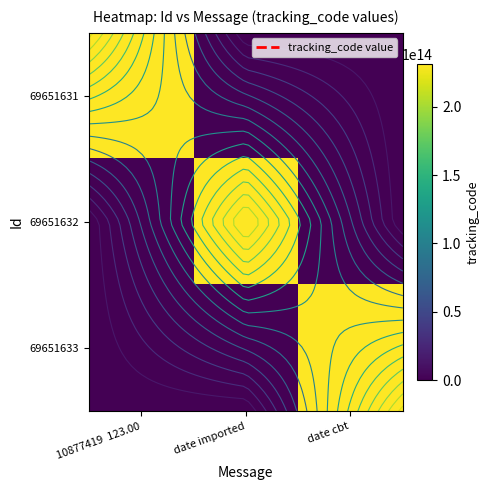

List the series in order of their peak value, lowest first.

69651631, 69651632, 69651633